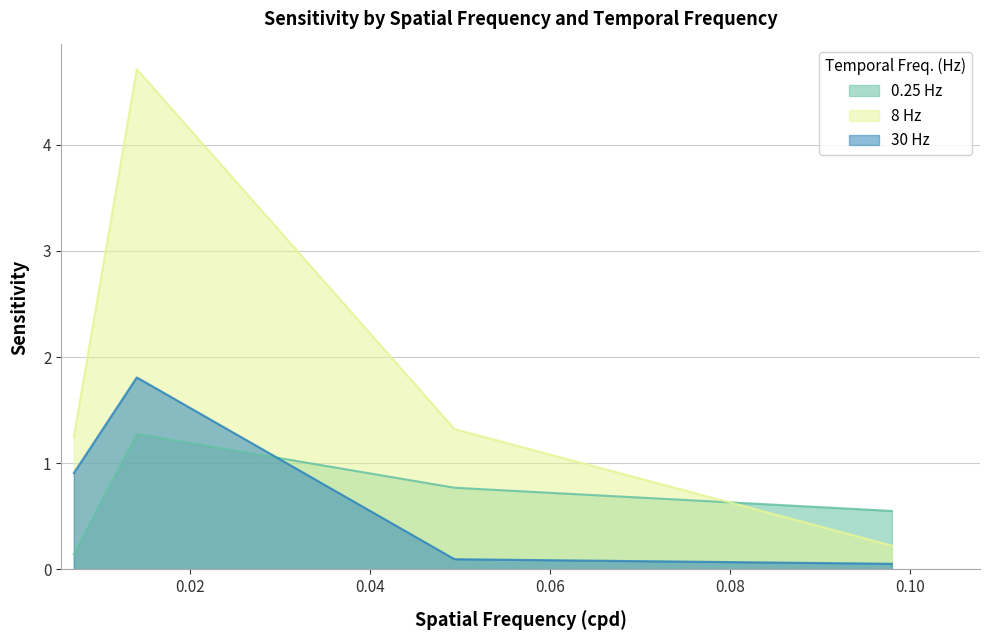

Which has a higher value, 0 or 2?

2